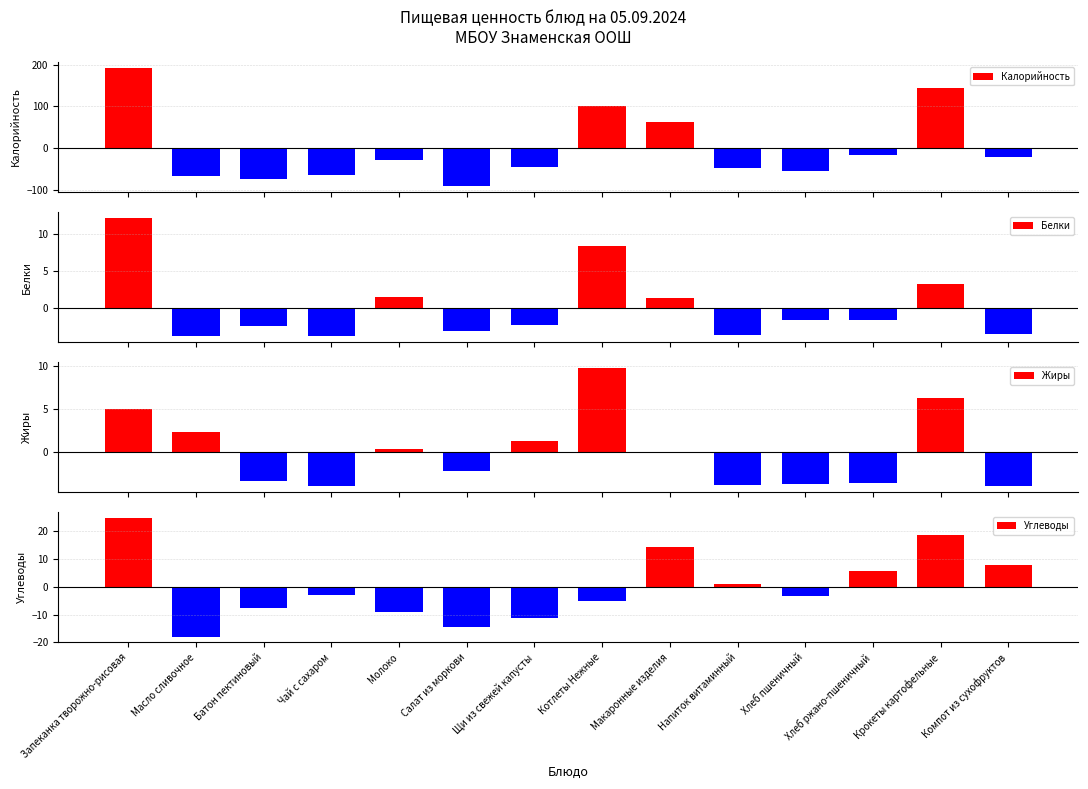

Reading right to left, extract all data points from this chart.

Калорийность: -20.1	144.2	-16.6	-54.2	-46.9	63.1	101.3	-43.2	-90.0	-28.1	-63.3	-72.2	-66.3	192.2
Белки: -3.6	3.2	-1.8	-1.7	-3.8	1.3	8.5	-2.4	-3.2	1.4	-3.8	-2.5	-3.9	12.2
Жиры: -4.0	6.3	-3.6	-3.8	-3.9	-0.1	9.8	1.3	-2.2	0.4	-4.0	-3.5	2.3	5.0
Углеводы: 7.7	18.6	5.8	-3.2	0.8	14.2	-5.2	-11.3	-14.3	-9.2	-3.0	-7.7	-17.9	24.7